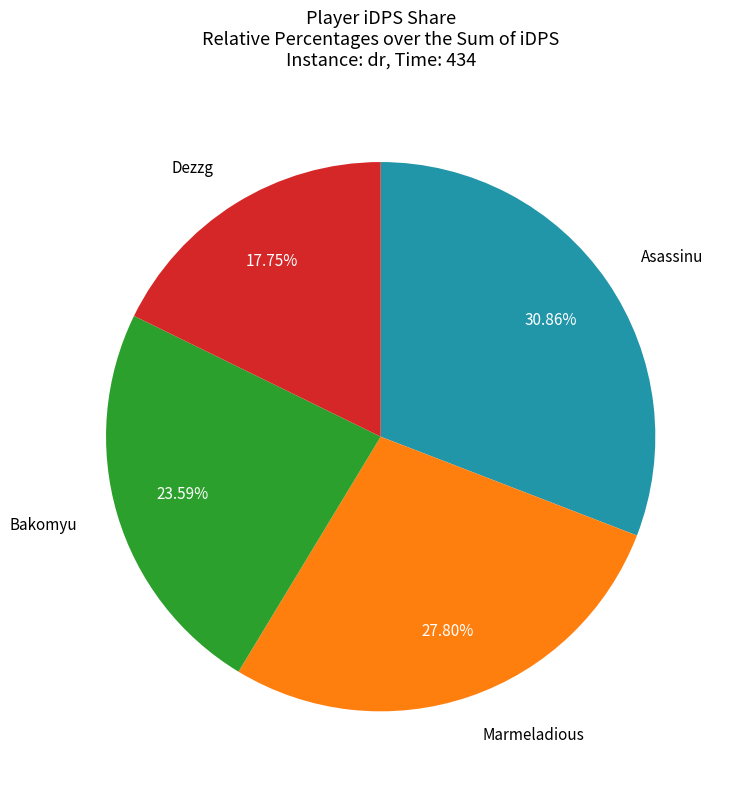

Does any single category account for the majority?

No